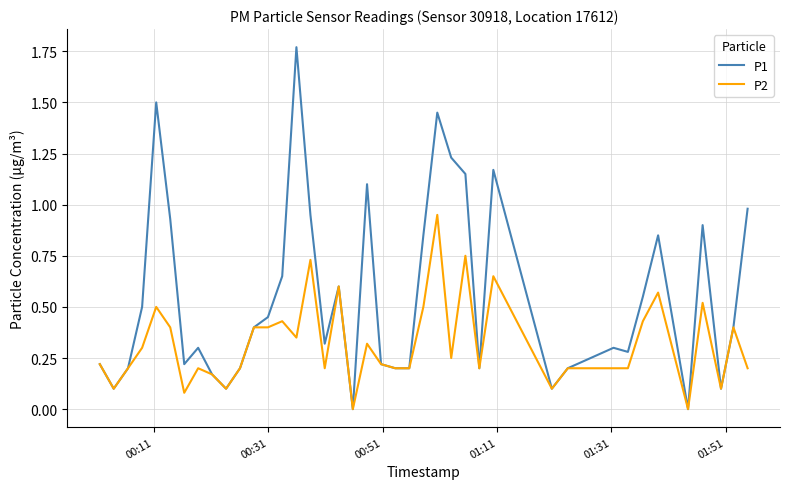

List the series in order of their overall mean, lowest first.

P2, P1